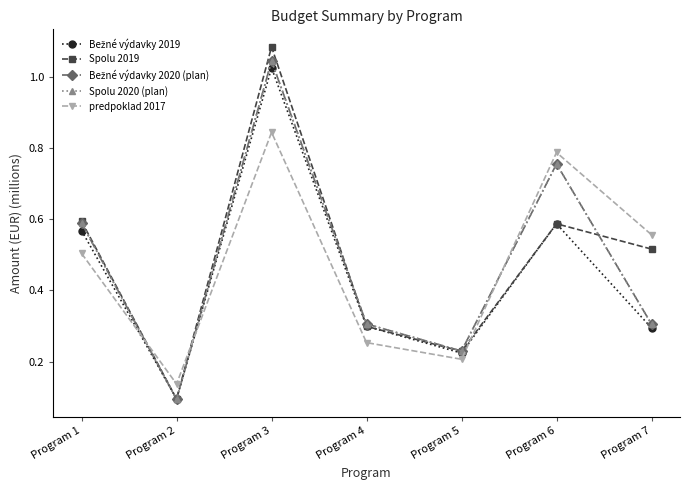

What is the sum of all Bežné výdavky 2020 (plan) values?

3.3